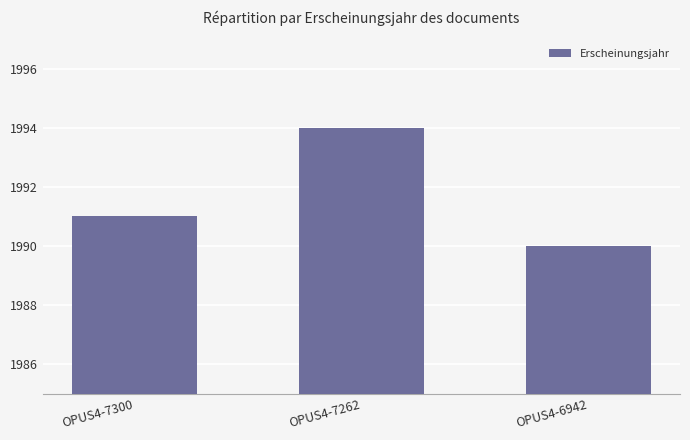

At which label is the value closest to 1992?

OPUS4-7300